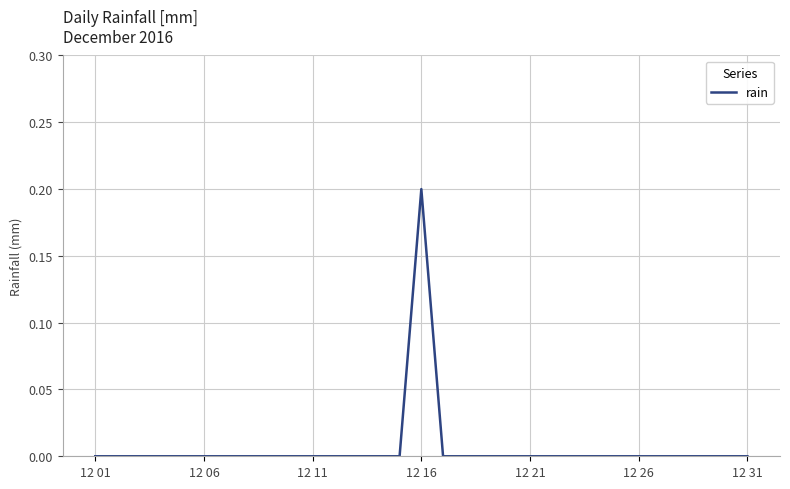

Which label corresponds to the largest value in the chart?

12 16